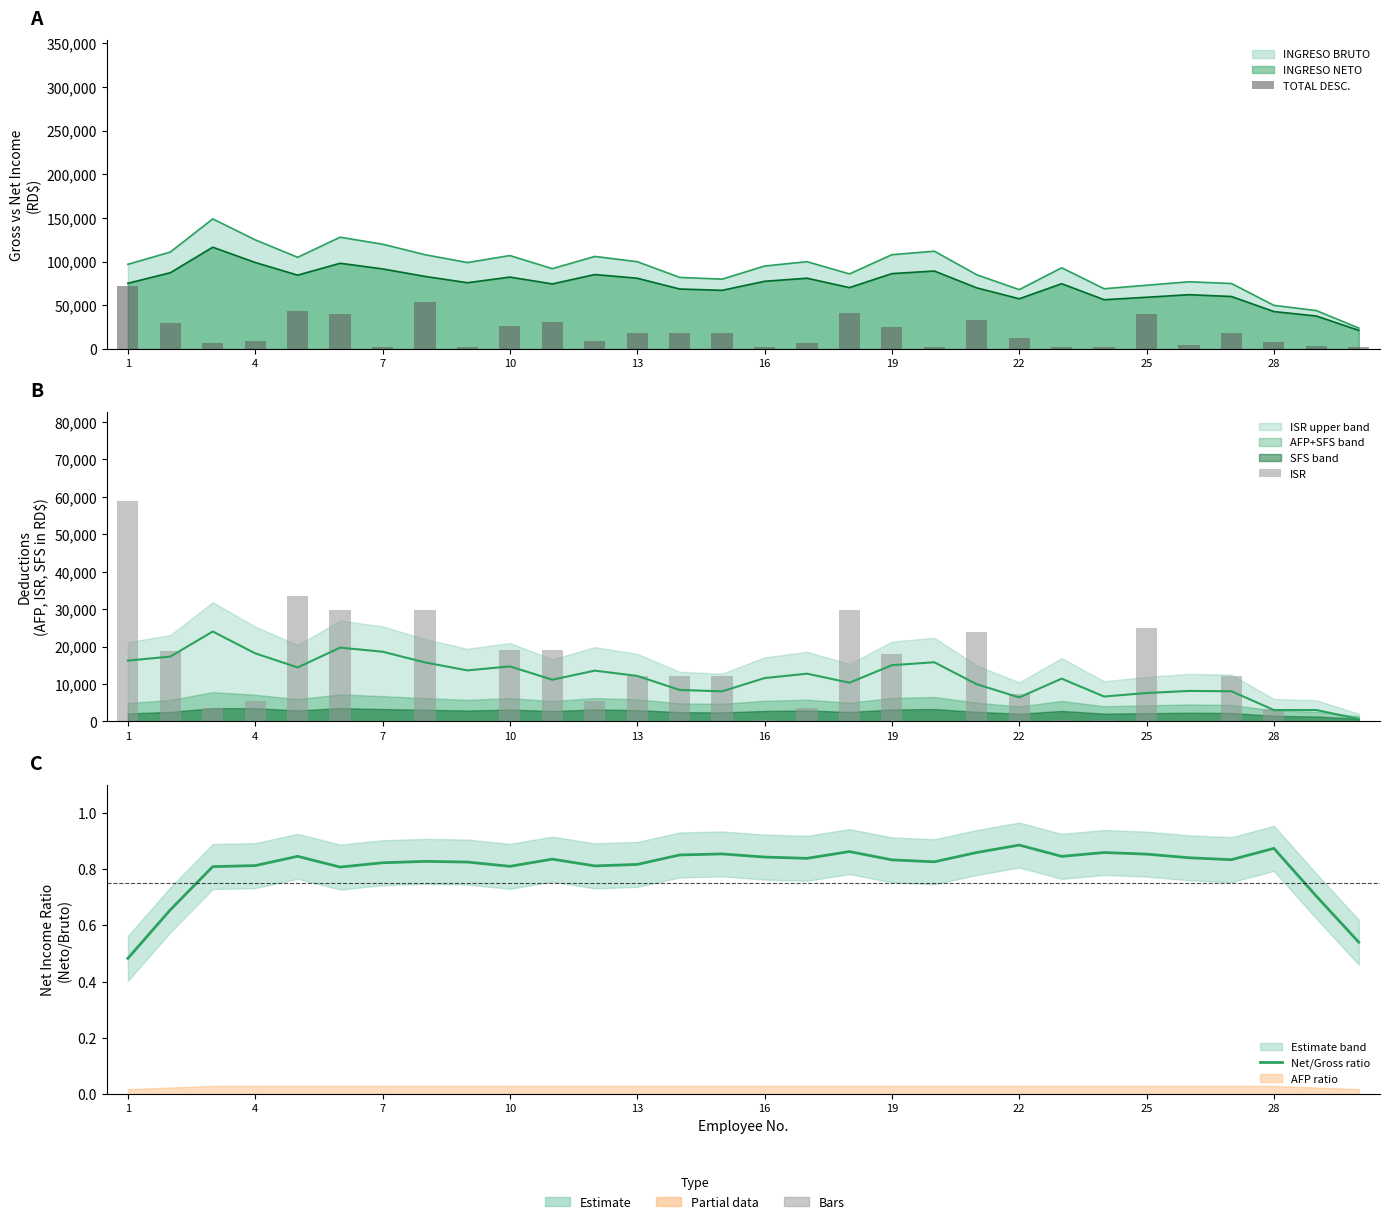

Does the chart contain stacked bars?

No